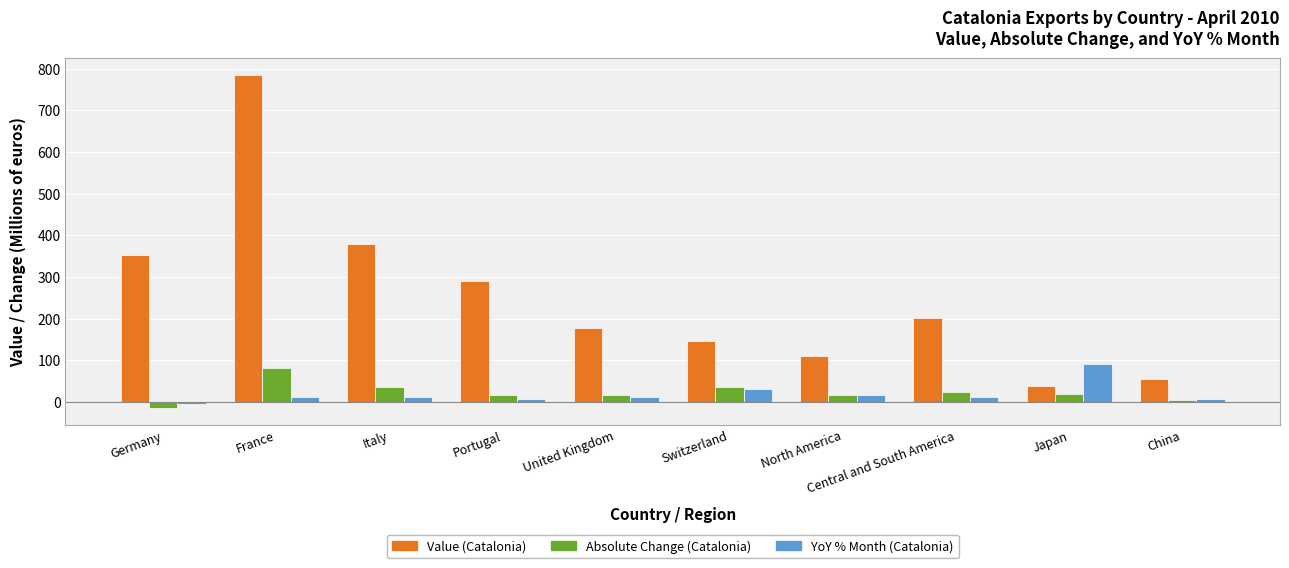

True or false: Absolute Change (Catalonia) has a value of 34.8 at Switzerland.

True